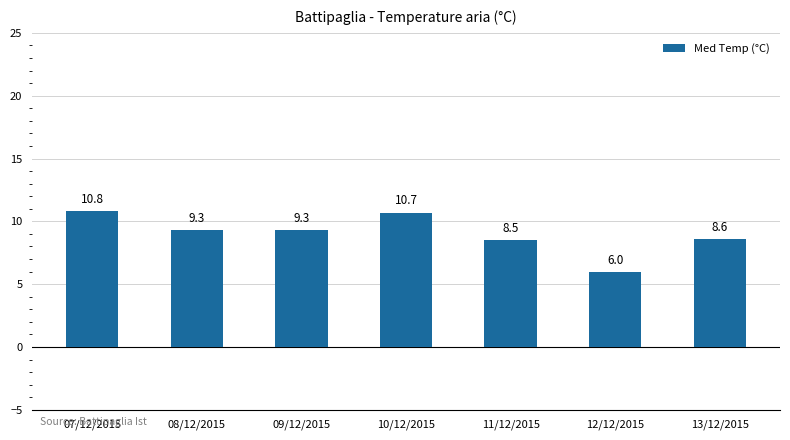

The value at 13/12/2015 is 5.8. True or false?

False